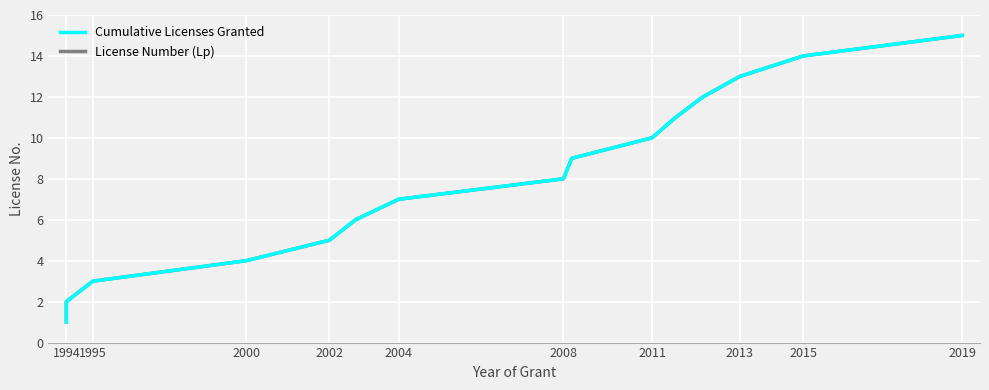

Reading left to right, list all the values displayed in this chart.

Cumulative Licenses Granted: 1	2	3	4	5	6	7	8	9	10	11	12	13	14	15
License Number (Lp): 1	2	3	4	5	6	7	8	9	10	11	12	13	14	15